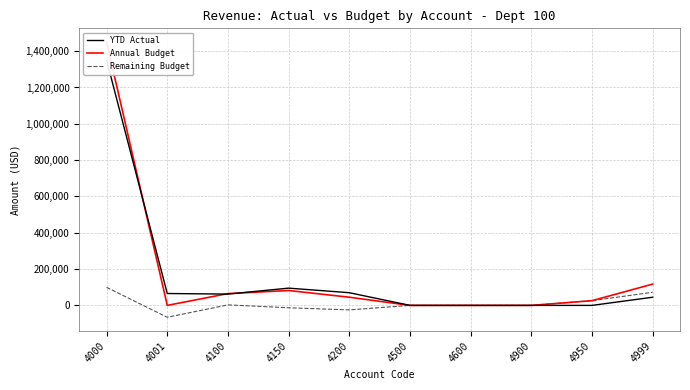

Is the value of Remaining Budget at 4100 greater than the value of Annual Budget at 4200?

No